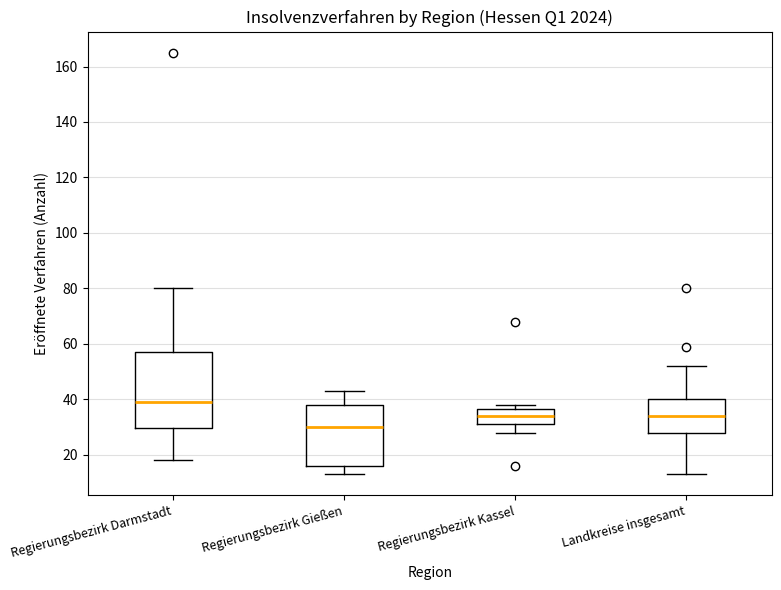

Reading left to right, read every box against the y-axis: the position of its median line, the range the box covers, and the ends of its whiskers. The values are not printed on the chart, so give them approximately, as read against the axis.

Regierungsbezirk Darmstadt: median 40, box 30 to 58, whiskers 18 to 80
Regierungsbezirk Gießen: median 30, box 16 to 38, whiskers 14 to 44
Regierungsbezirk Kassel: median 34, box 32 to 36, whiskers 28 to 38
Landkreise insgesamt: median 34, box 28 to 40, whiskers 14 to 52